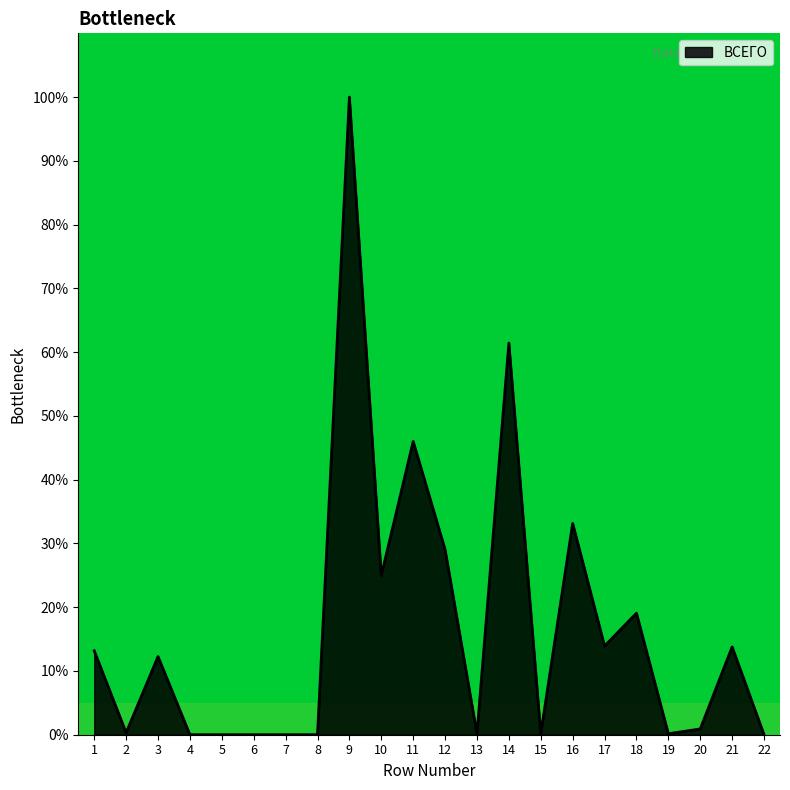

What is the change in value from 14 to 18?

-42.4